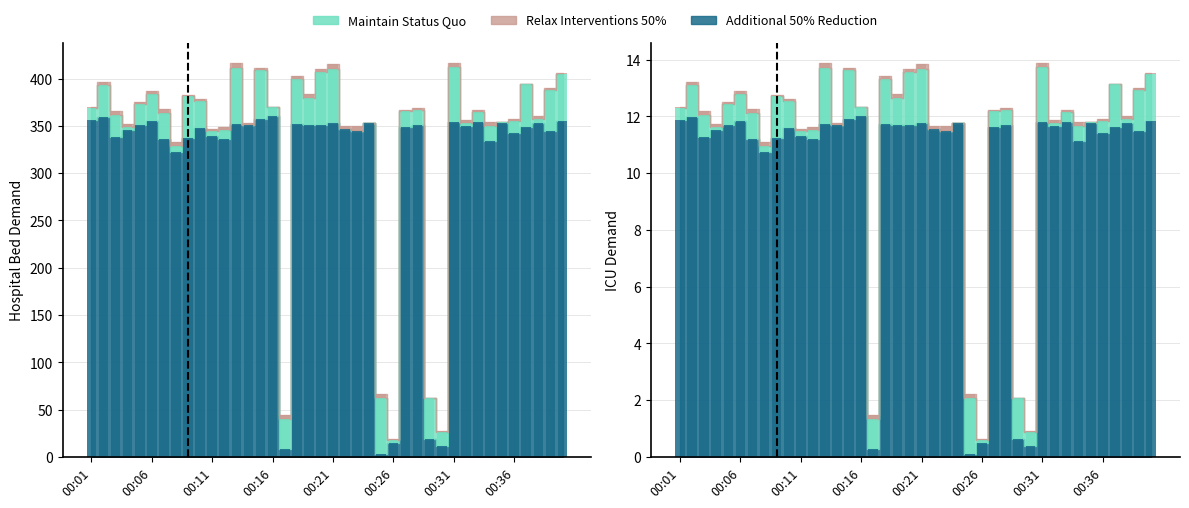

Which category has the highest value in the Relax Interventions 50% series?

00:13